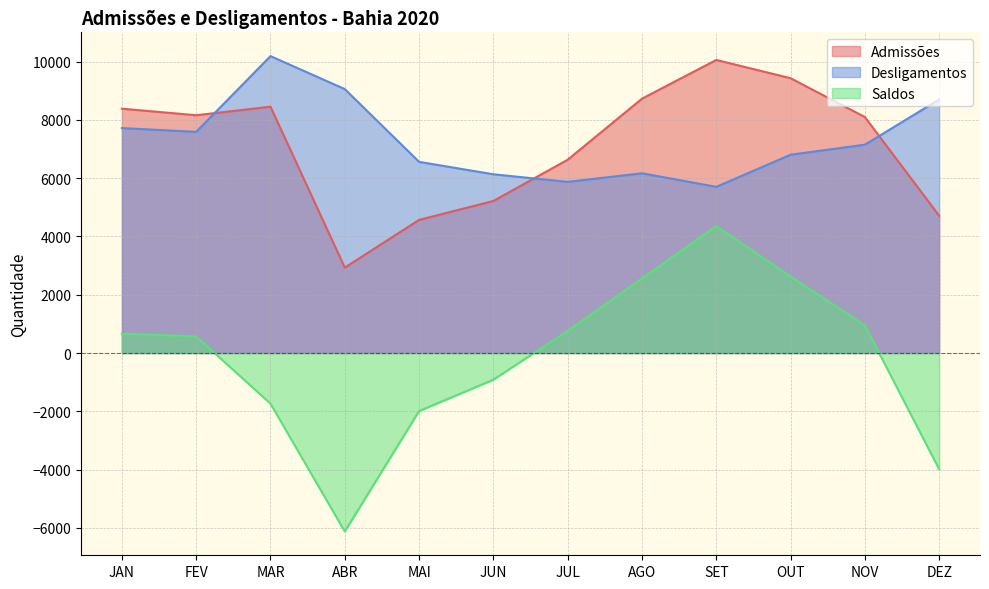

Which label corresponds to the largest value in the chart?

MAR